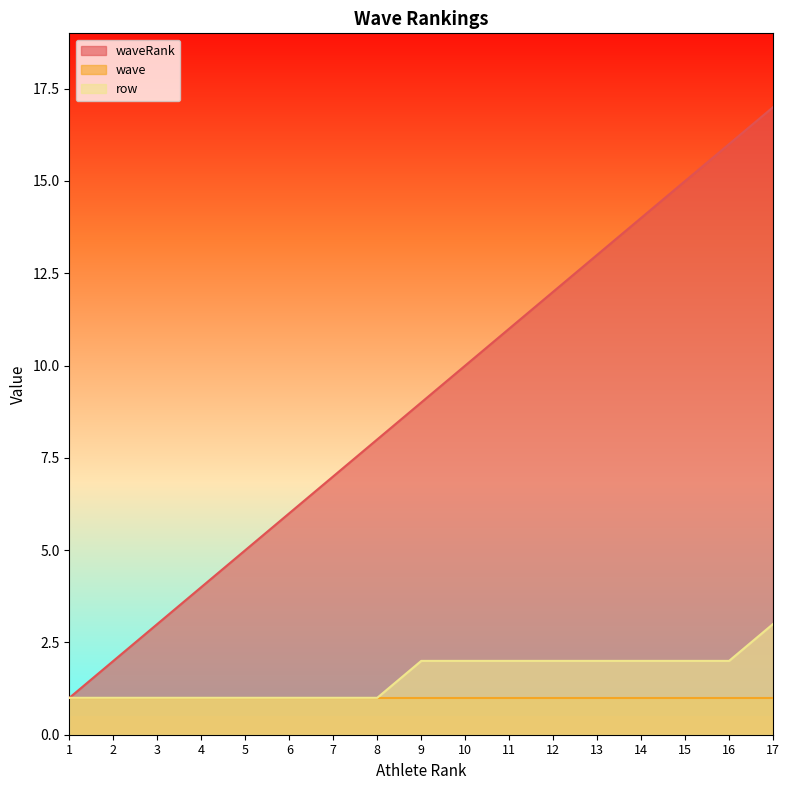

What is the greatest value displayed?

17